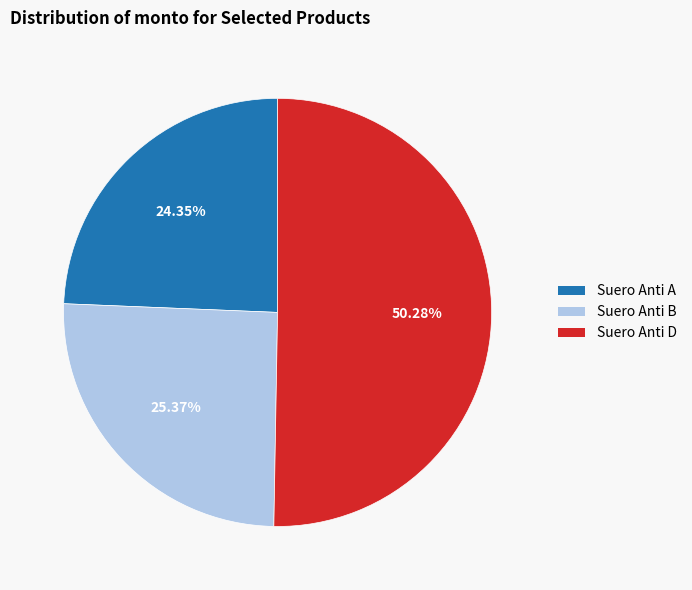

To the nearest percent, what portion does Suero Anti A represent?

24%